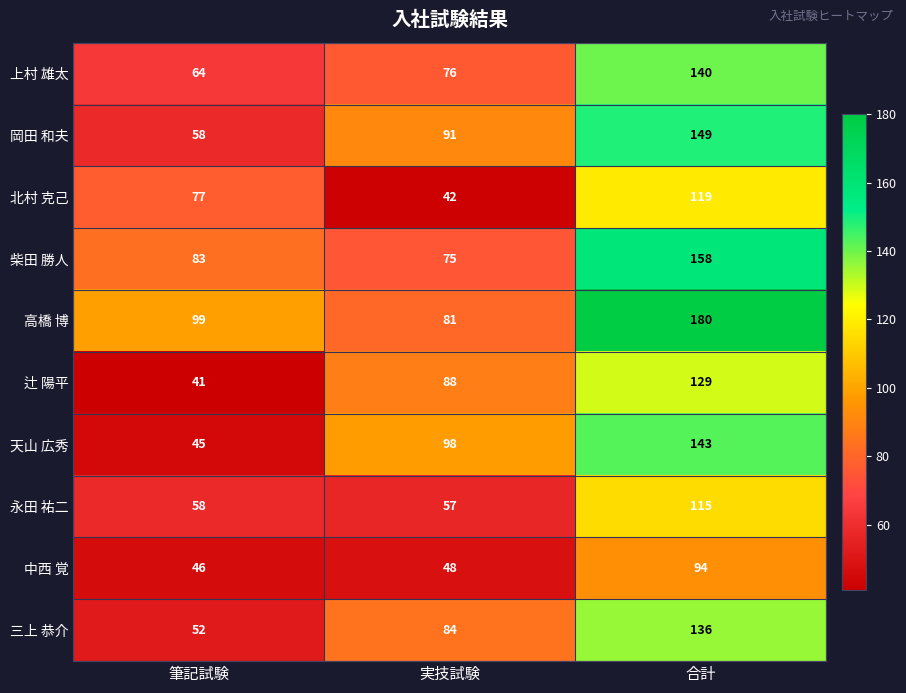

Where is 上村 雄太 nearest to the value 102?

実技試験